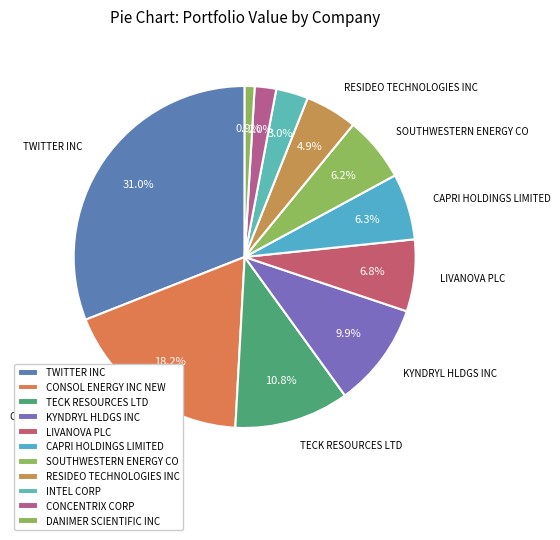

What portion of the pie excludes TWITTER INC?

69.0%